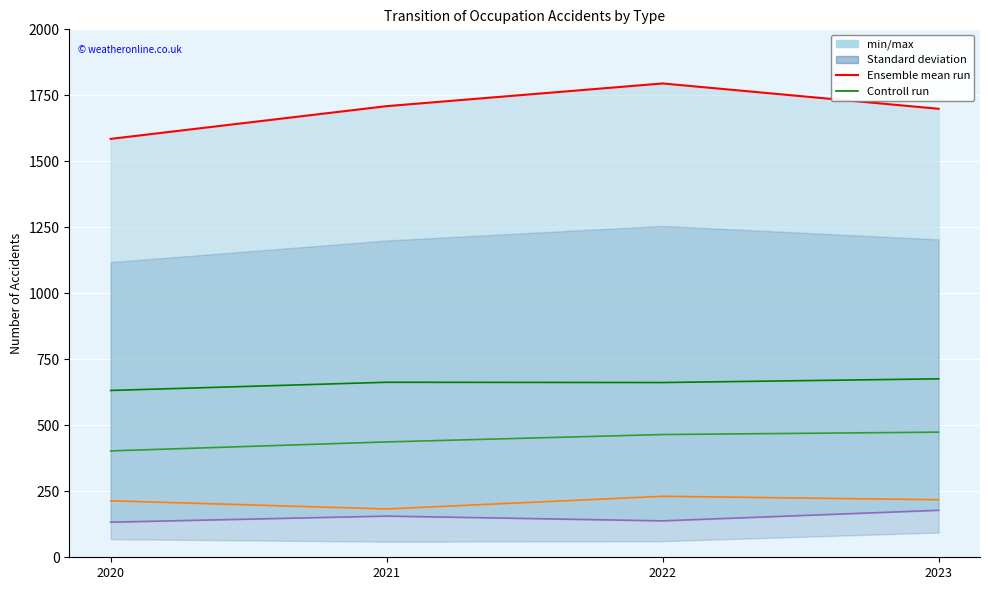

Where does the crash series first go above 218?

2022